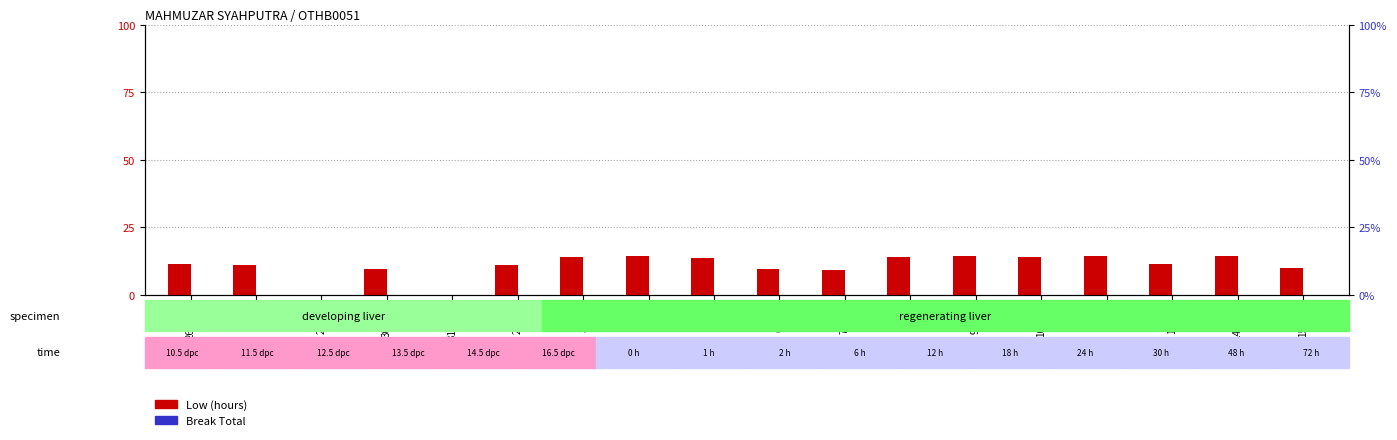

Reading right to left, list all the values displayed in this chart.

Low (hours): 15-Tue=9.7	14-Mon=14.2	12-Sat=11.2	11-Fri=14.2	10-Thu=14.0	9-Wed=14.3	8-Tue=14.0	7-Mon=9.1	6-Sun=9.5	5-Sat=13.6	4-Fri=14.1	3-Thu=14.0	2-Wed=11.0	31-Mon=0.0	30-Sun=9.6	29-Sat=0.0	28-Fri=11.1	26-Wed=11.4
Break Total: 15-Tue=0.0	14-Mon=0.0	12-Sat=0.0	11-Fri=0.0	10-Thu=0.0	9-Wed=0.0	8-Tue=0.0	7-Mon=0.0	6-Sun=0.0	5-Sat=0.0	4-Fri=0.0	3-Thu=0.0	2-Wed=0.0	31-Mon=0.0	30-Sun=0.0	29-Sat=0.0	28-Fri=0.0	26-Wed=0.0